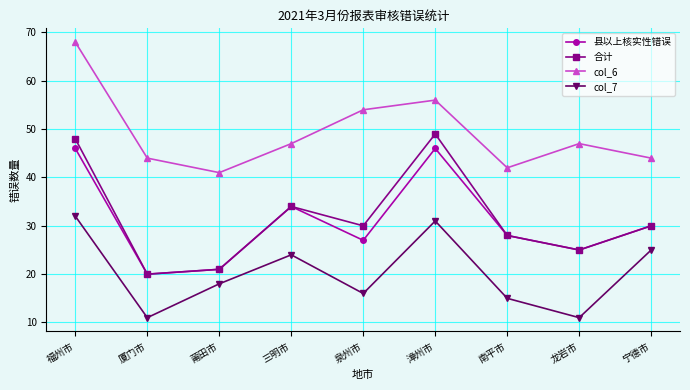

What is the difference between the maximum and minimum values in the 合计 series?

29